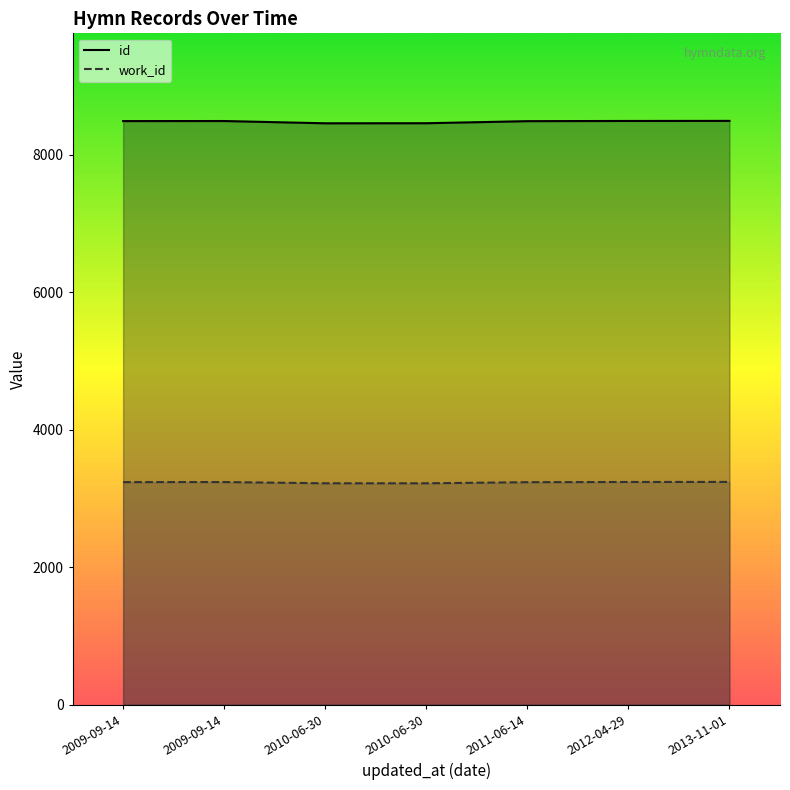

List the series in order of their overall mean, highest first.

id, work_id